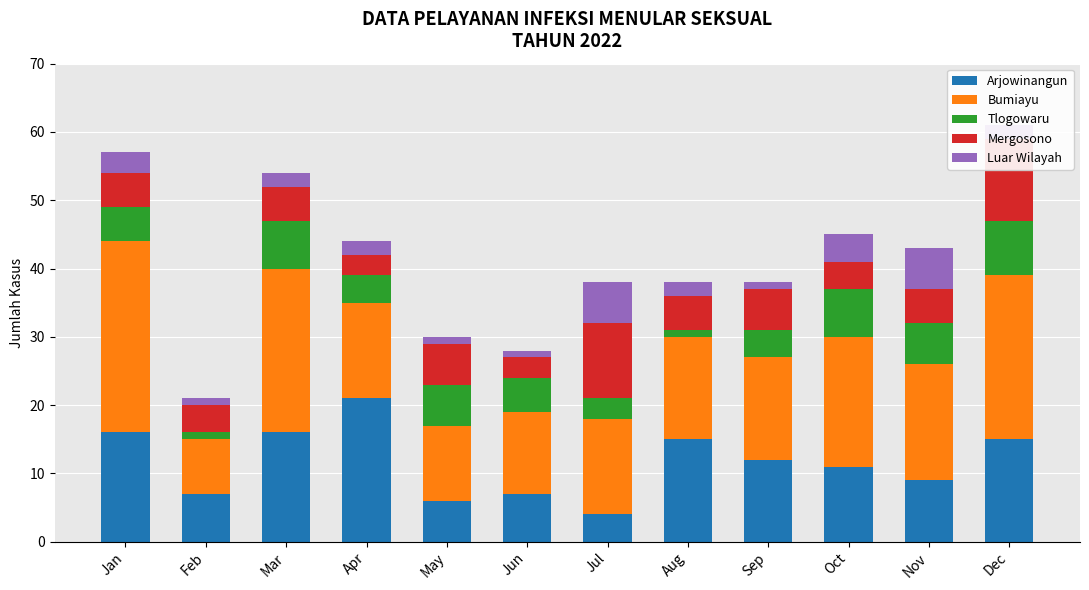

How many groups of bars are there?

12